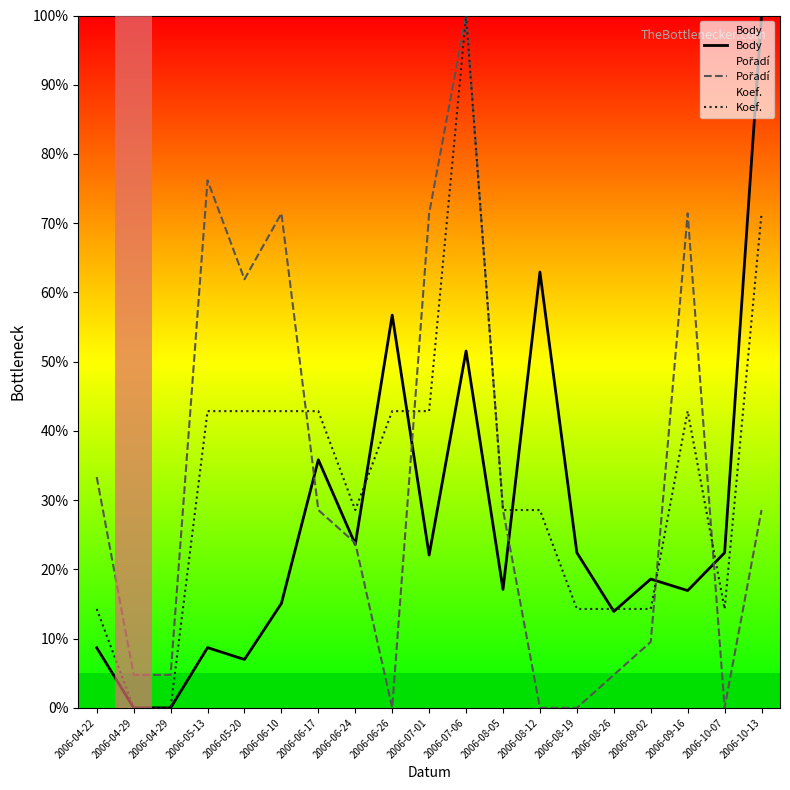

Which category has the lowest value in the Body series?

2006-04-29